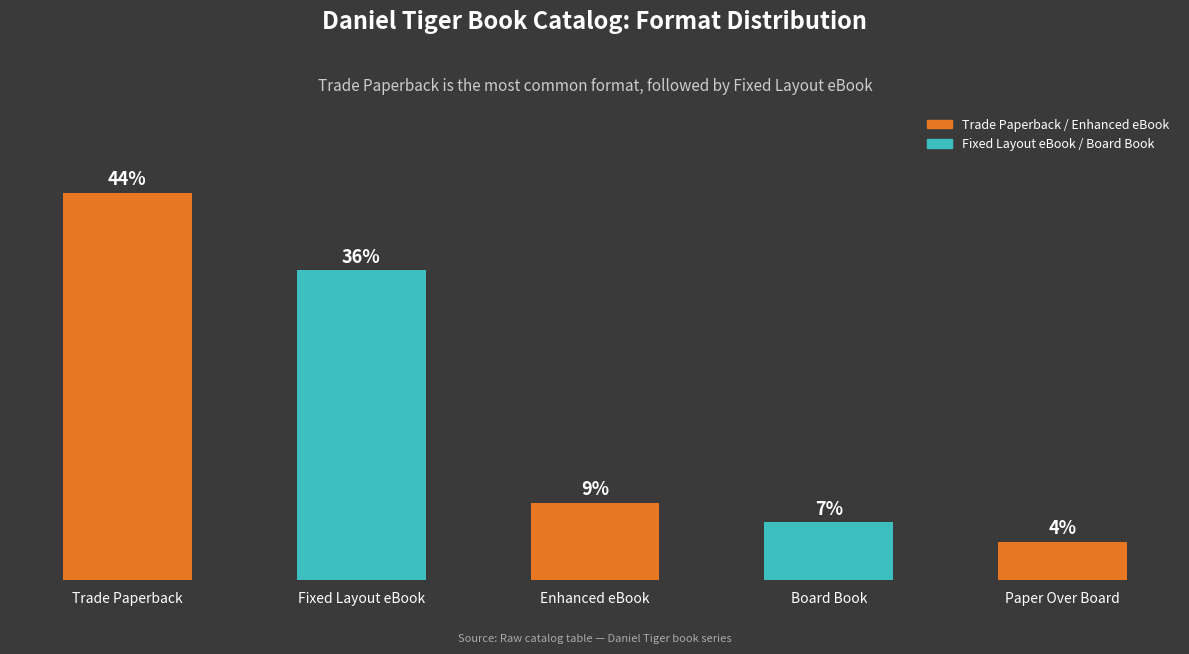

What is the approximate value at Fixed Layout eBook, to the nearest 10?

20